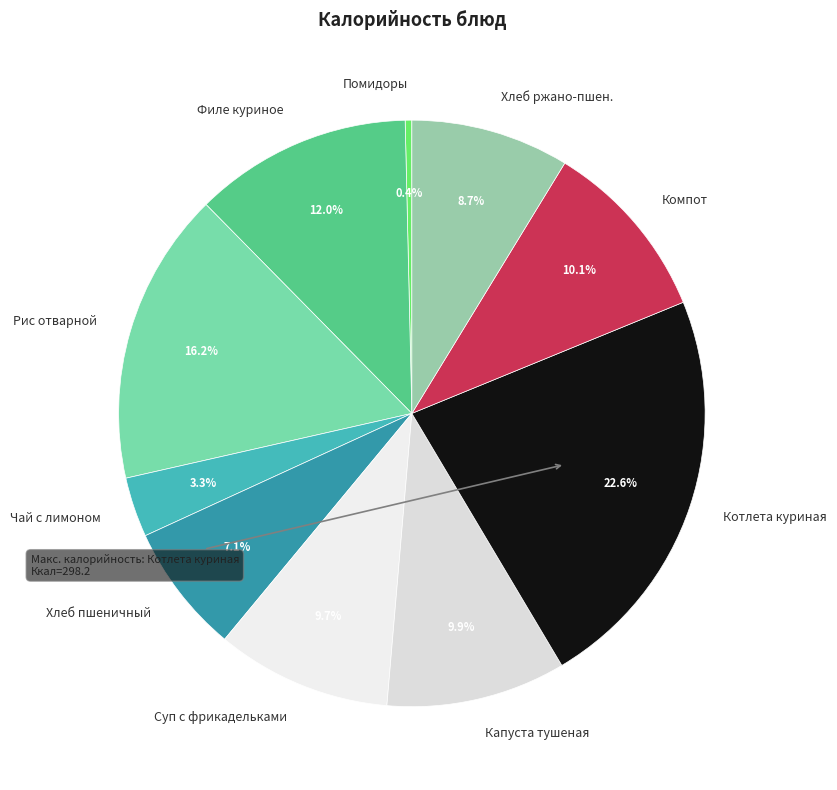

What percentage is the Котлета куриная slice, to the nearest percent?

23%